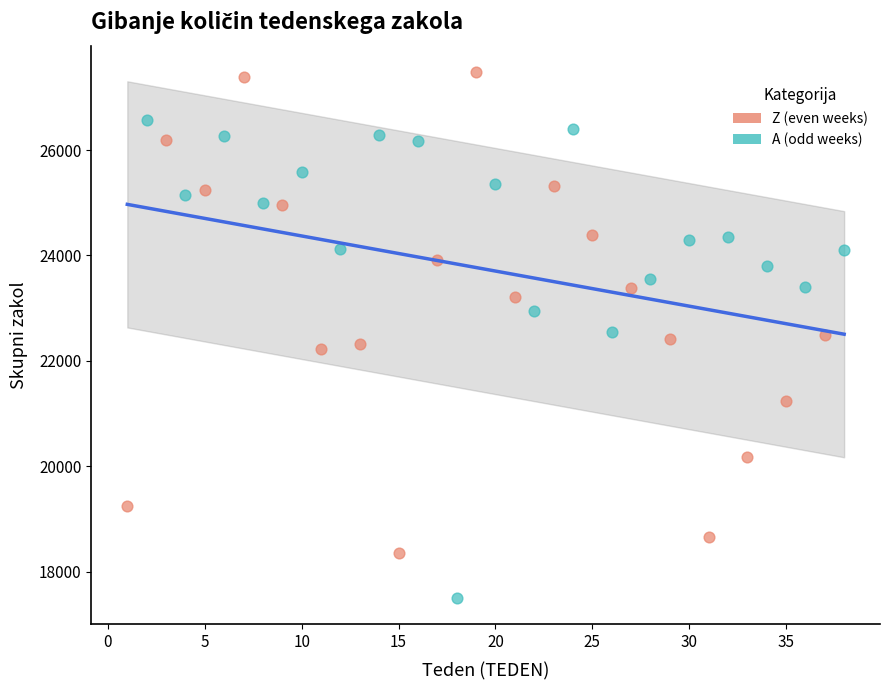

What are all the series names shown in the legend?

Z (even weeks), A (odd weeks)